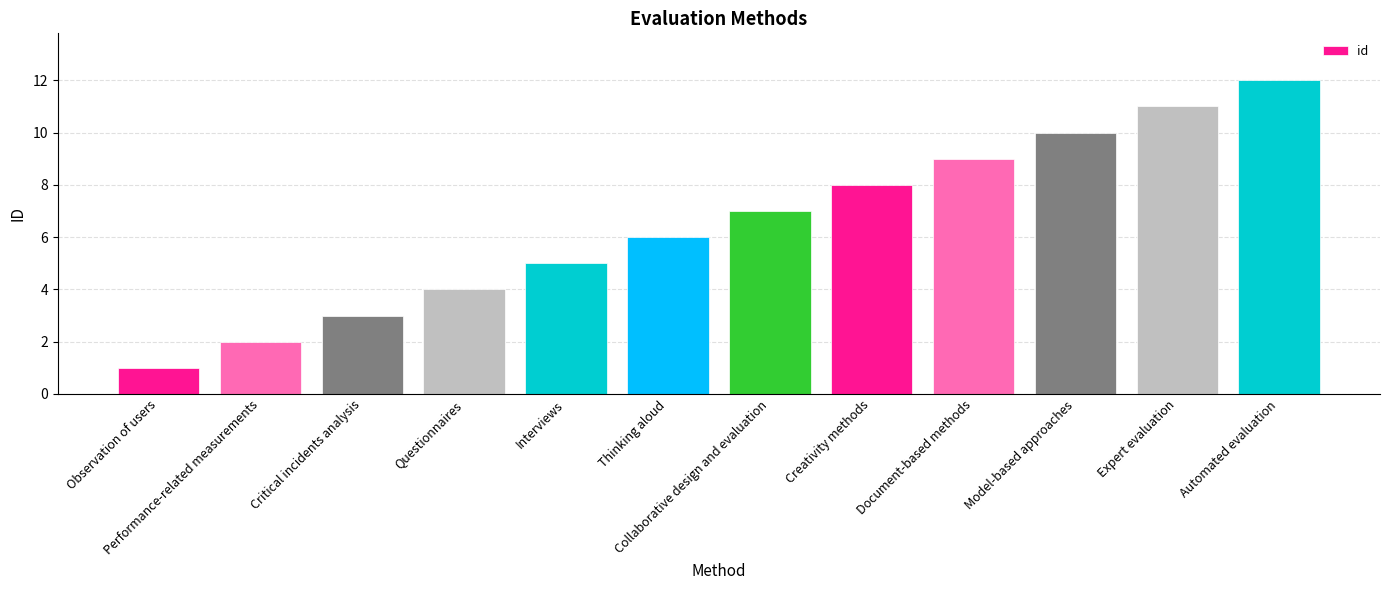

Count the number of categories in the chart.

12